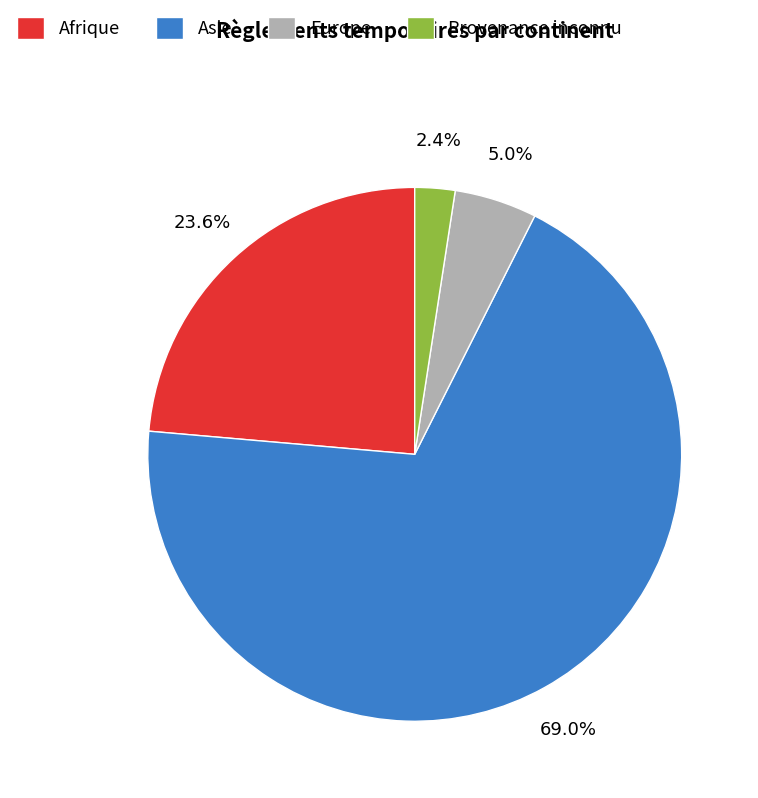

Is there a majority slice in this chart?

Yes